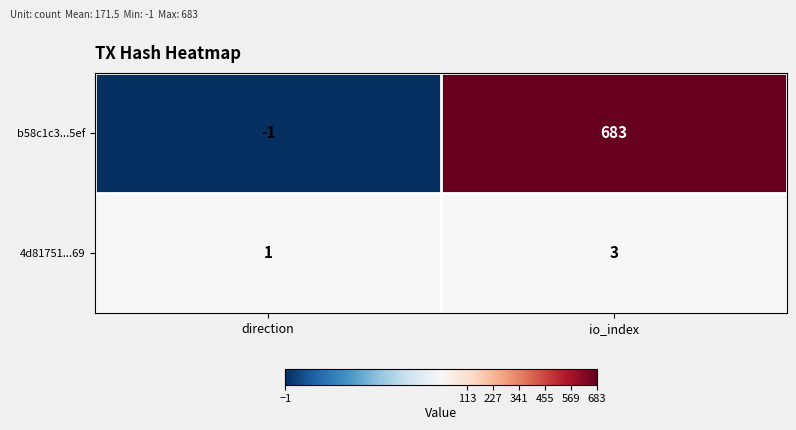

Which series has the largest range (max minus min)?

b58c1c3...5ef